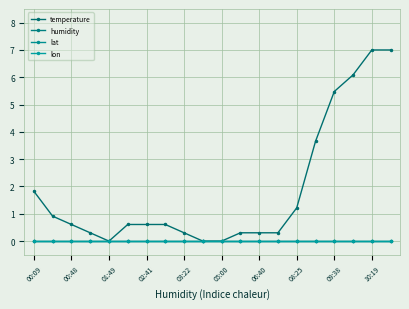

Does the chart have visible grid lines?

Yes